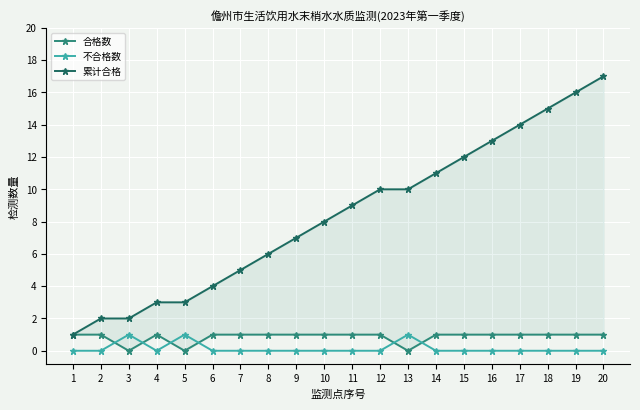

The value of 不合格数 at 9 is 0. True or false?

True